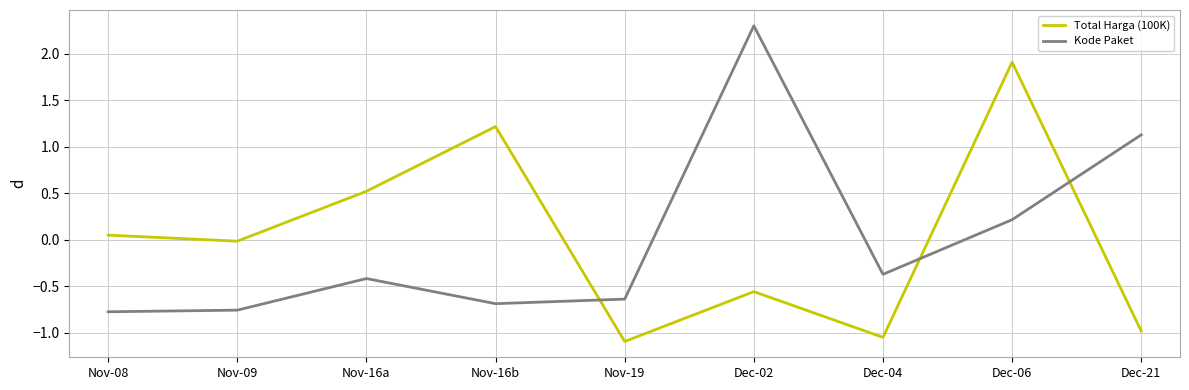

At which label does Total Harga (100K) reach its peak?

Dec-06